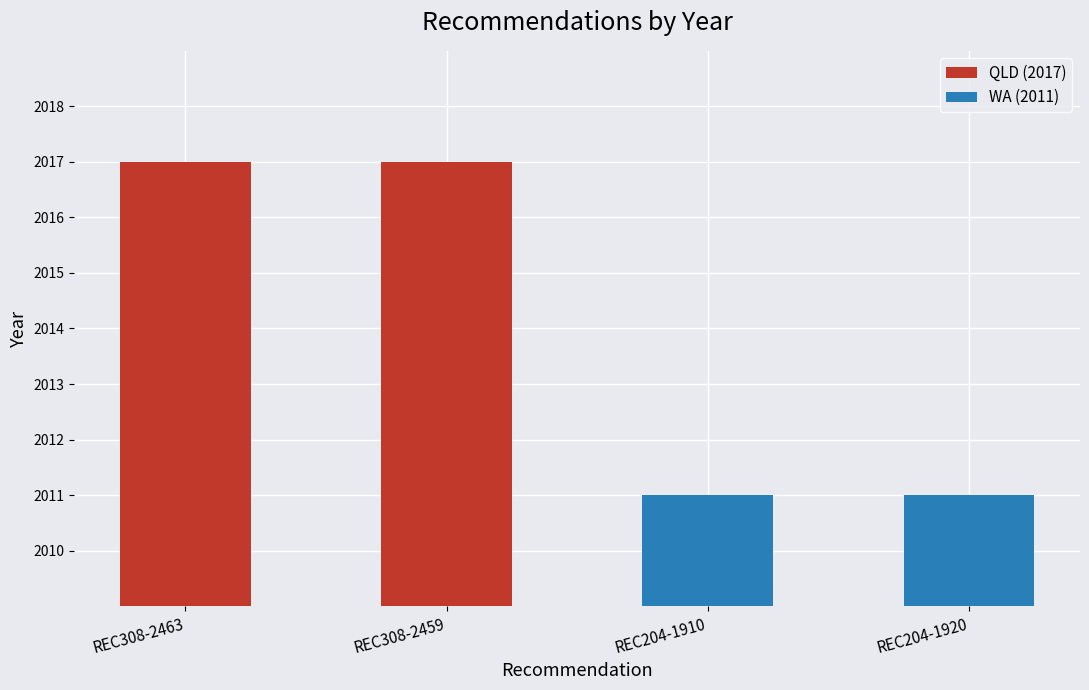

Reading right to left, what are all the values shown in this chart?

2011	2011	2017	2017